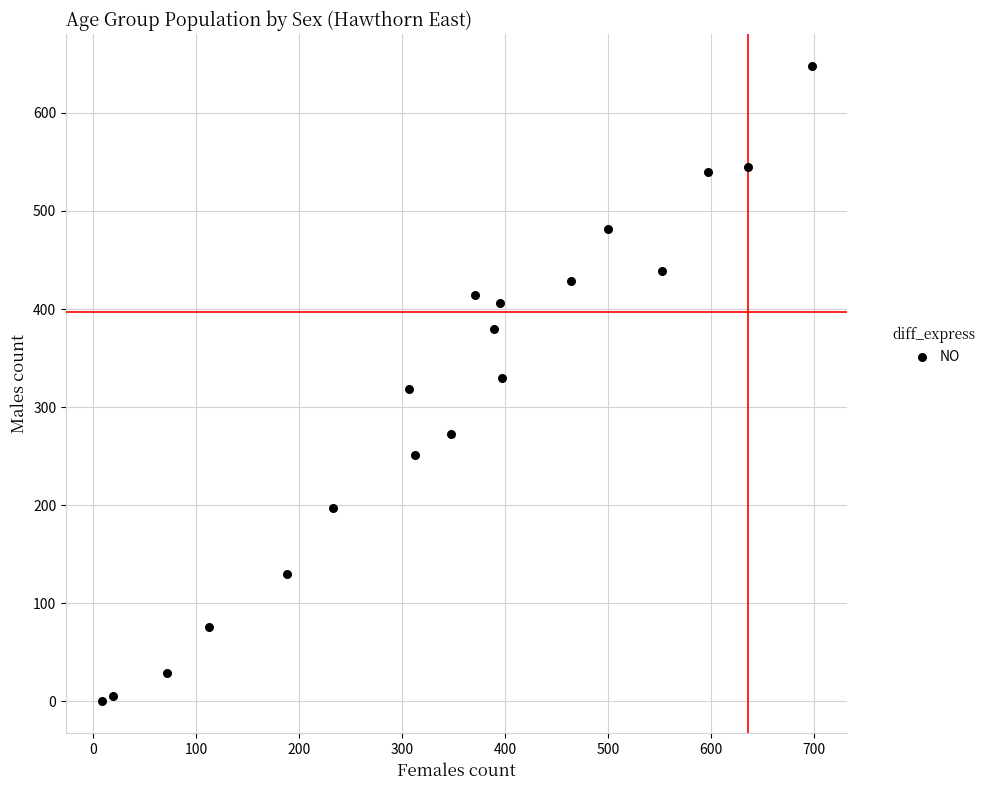

What is the range of Y values (max minus min)?

648